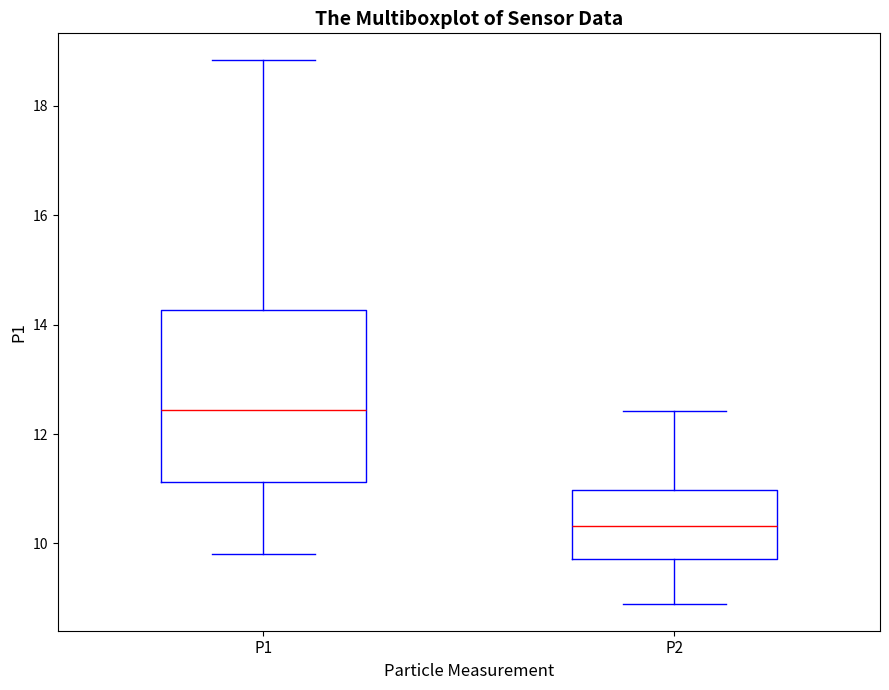

Reading left to right, transcribe this box plot: for each box, give where its median line is, the range the box spans, and where its two whiskers end, as read against the y-axis. The values are not printed on the chart, so give them approximately, as read against the axis.

P1: median 12.4, box 11.2 to 14.2, whiskers 9.8 to 18.8
P2: median 10.4, box 9.8 to 11.0, whiskers 9.0 to 12.4